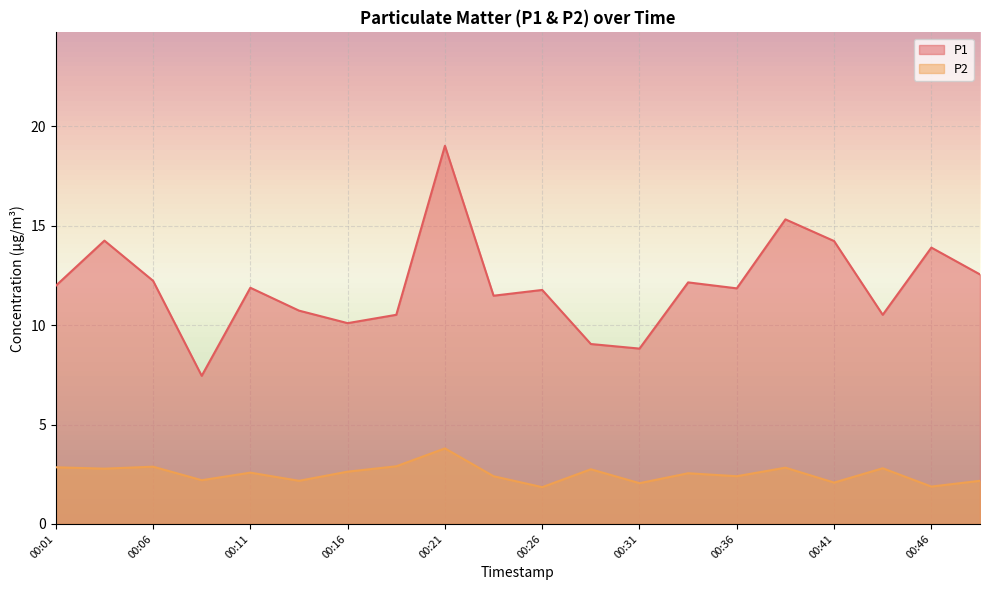

True or false: P2 has more than 0 interior local peaks.

True